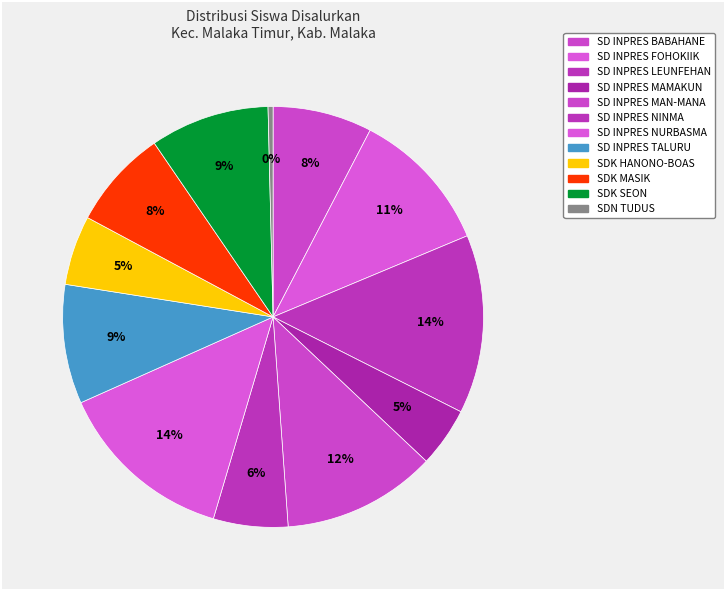

How many segments does this pie chart have?

12